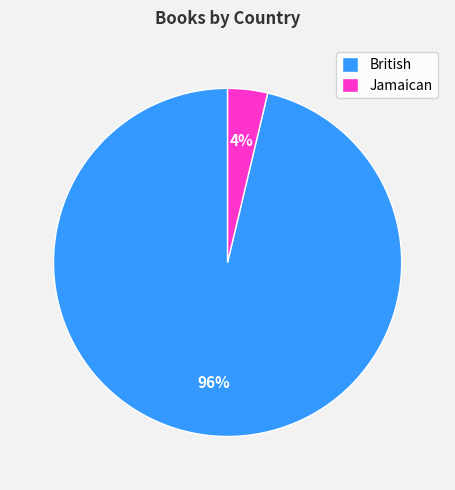

What percentage is the Jamaican slice, to the nearest percent?

4%